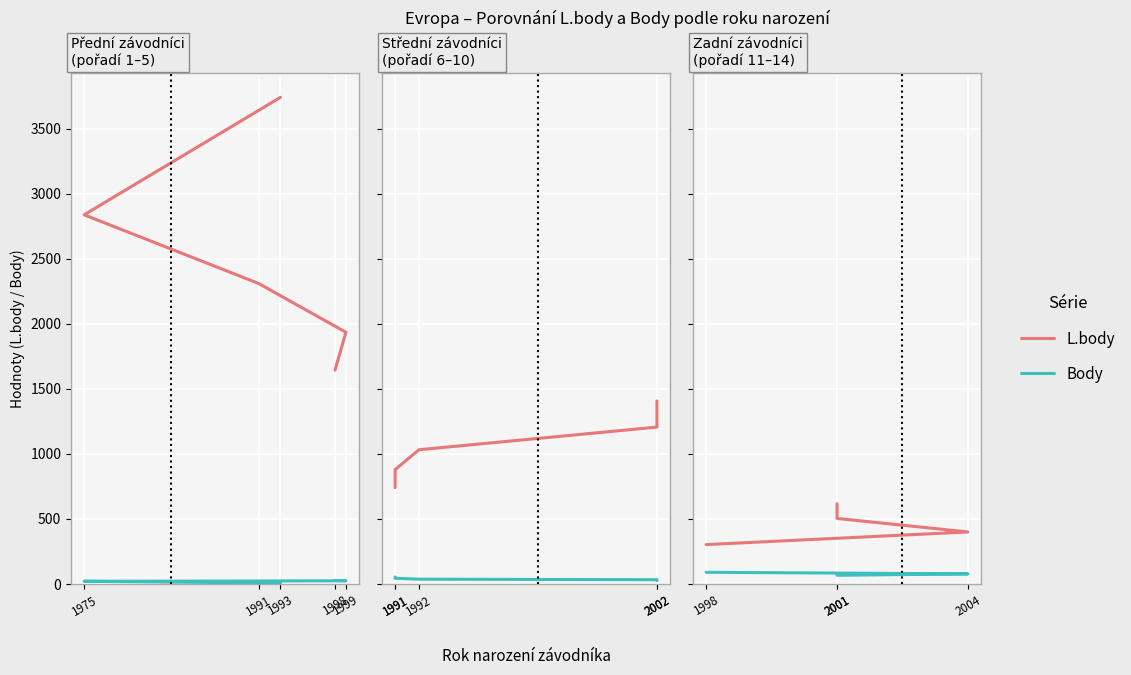

True or false: L.body and Body intersect in this chart.

False